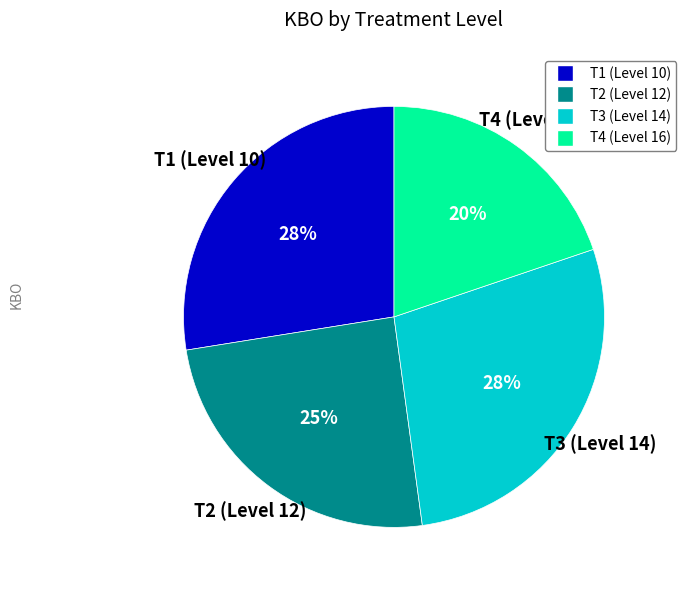

True or false: T1 (Level 10) accounts for 28% of the total.

True